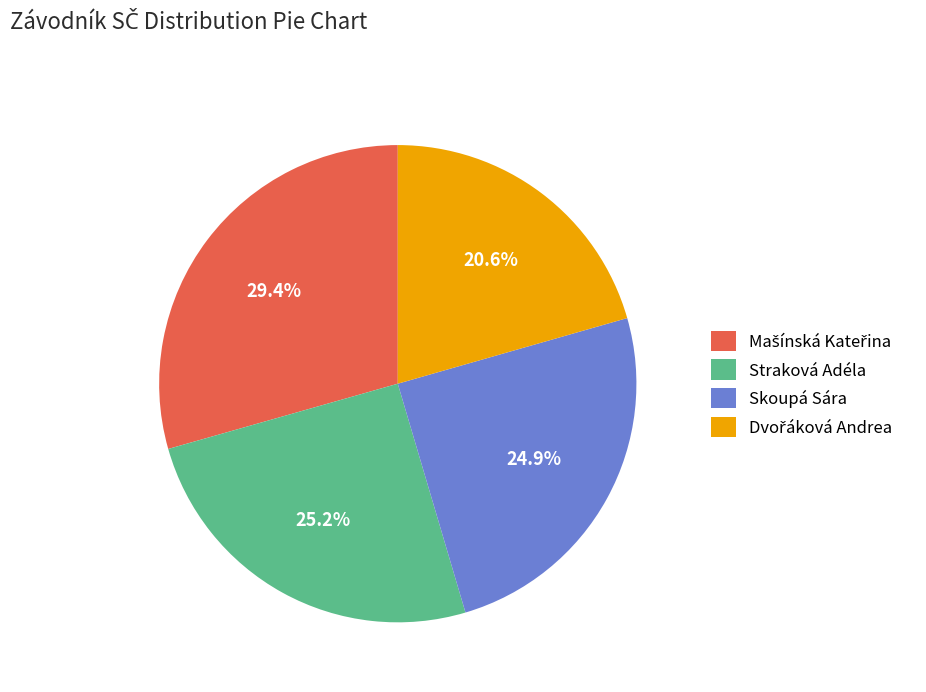

What portion of the pie excludes Straková Adéla?

74.8%